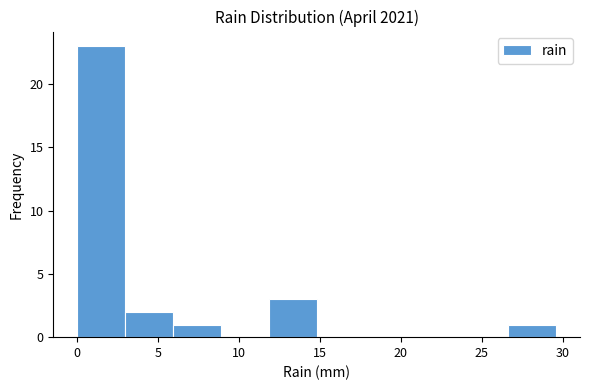

What is the height of the bar covering 6.0 to 9.0 on the x-axis? Neither the bar edges nor the heights are printed on the chart, so give them approximately, as read against the axes.

1